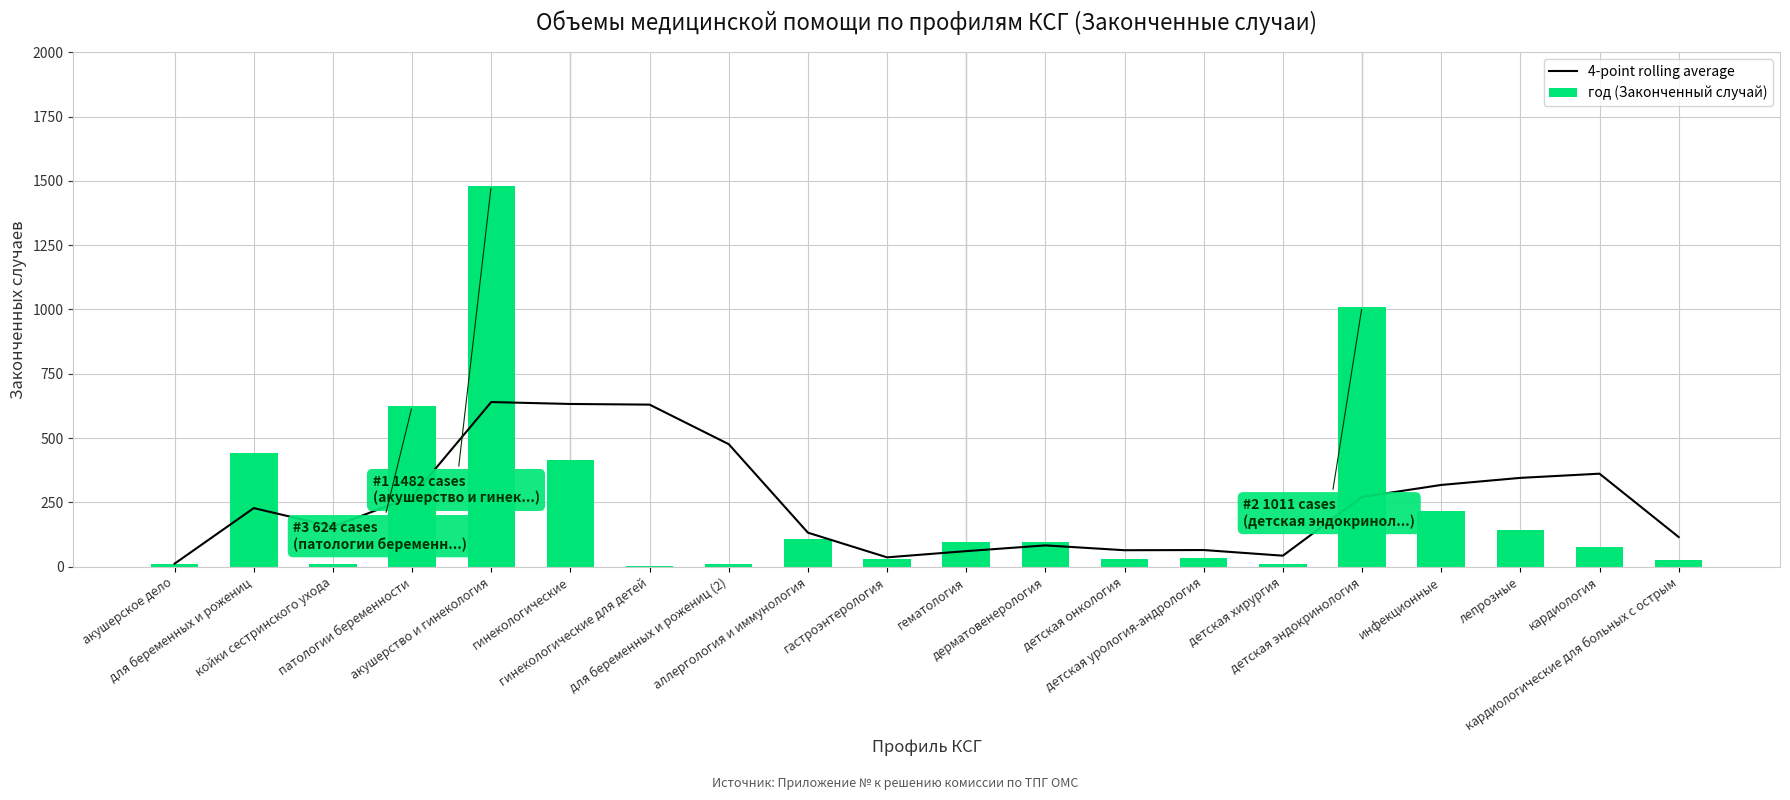

What is the sum of all год (Законченный случай) values?

4876